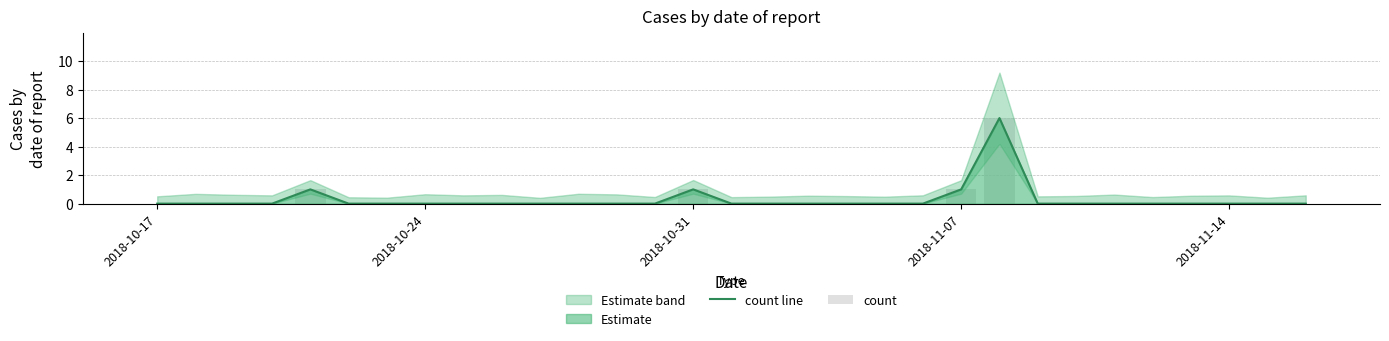

Reading left to right, list all the values displayed in this chart.

count line: 0	0	0	0	1	0	0	0	0	0	0	0	0	0	1	0	0	0	0	0	0	1	6	0	0	0	0	0	0	0	0
count: 0	0	0	0	1	0	0	0	0	0	0	0	0	0	1	0	0	0	0	0	0	1	6	0	0	0	0	0	0	0	0